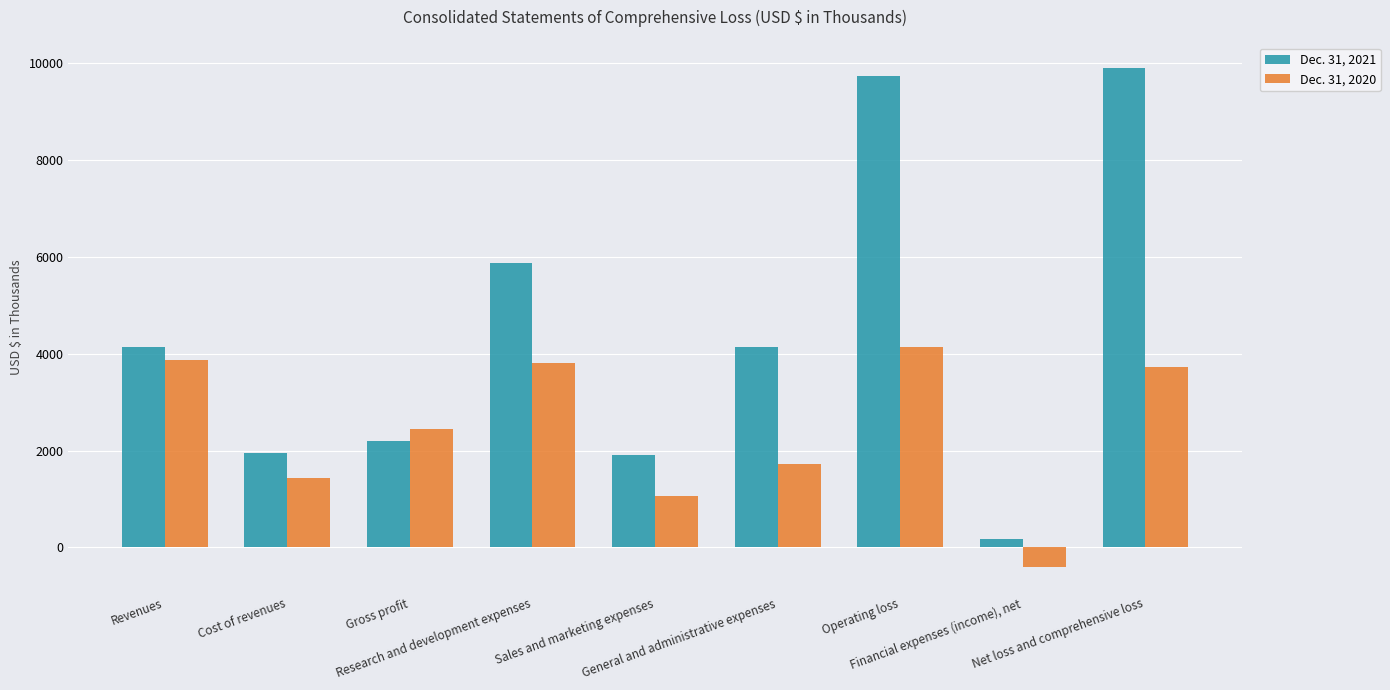

The value of Dec. 31, 2021 at Net loss and comprehensive loss is 9895. True or false?

True